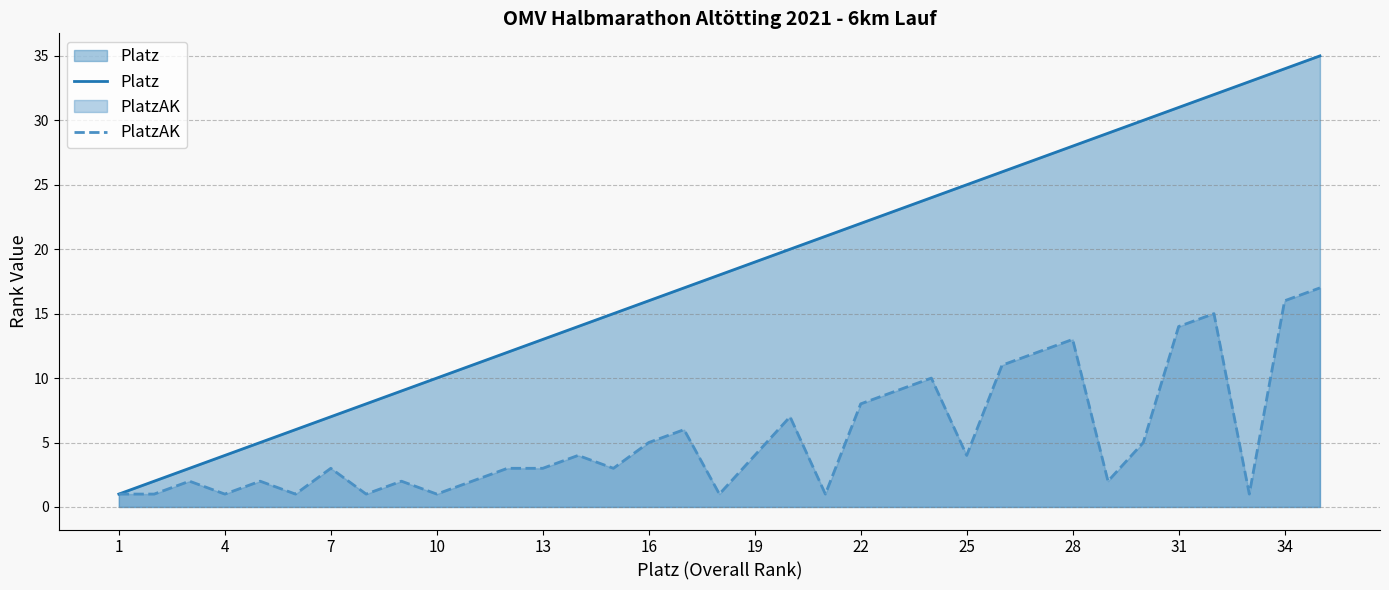

What is the greatest value displayed?

35